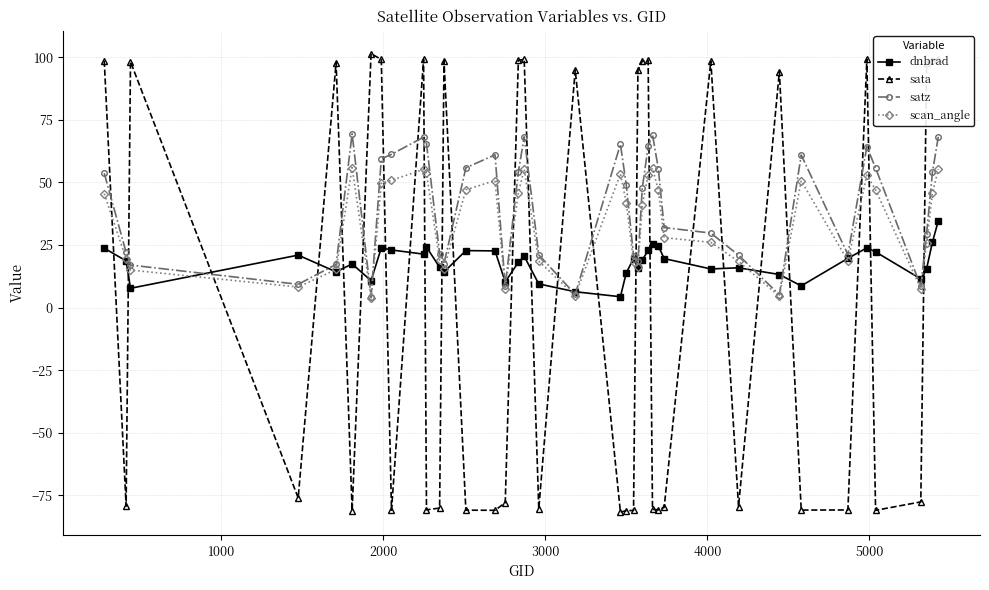

List the series in order of their overall mean, highest first.

satz, scan_angle, dnbrad, sata